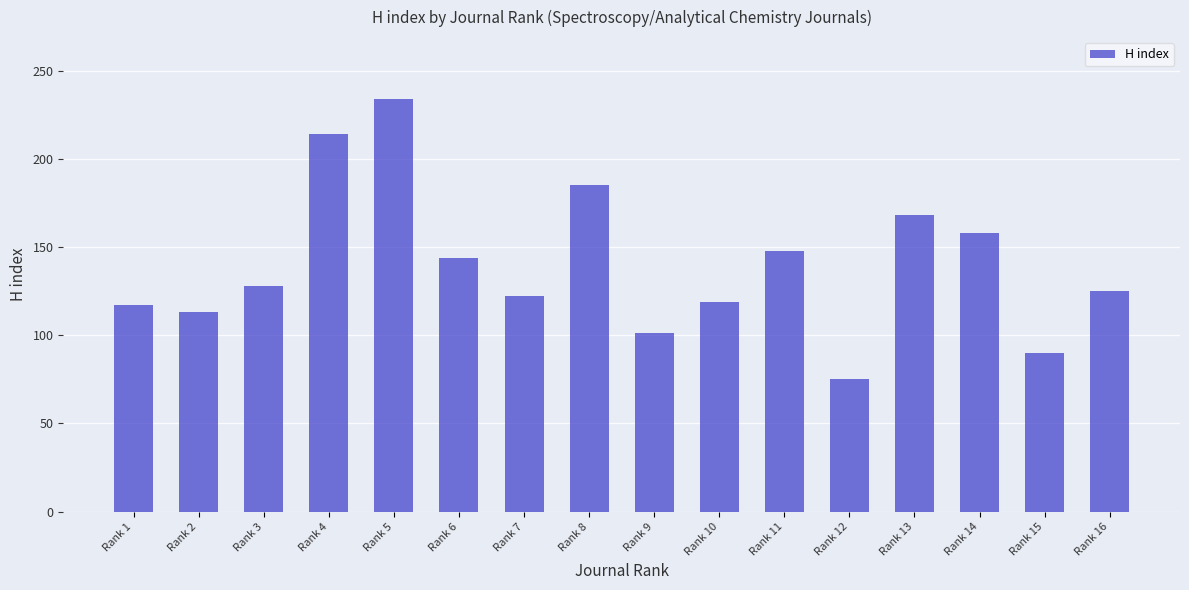

What is the change in value from Rank 4 to Rank 8?

-29